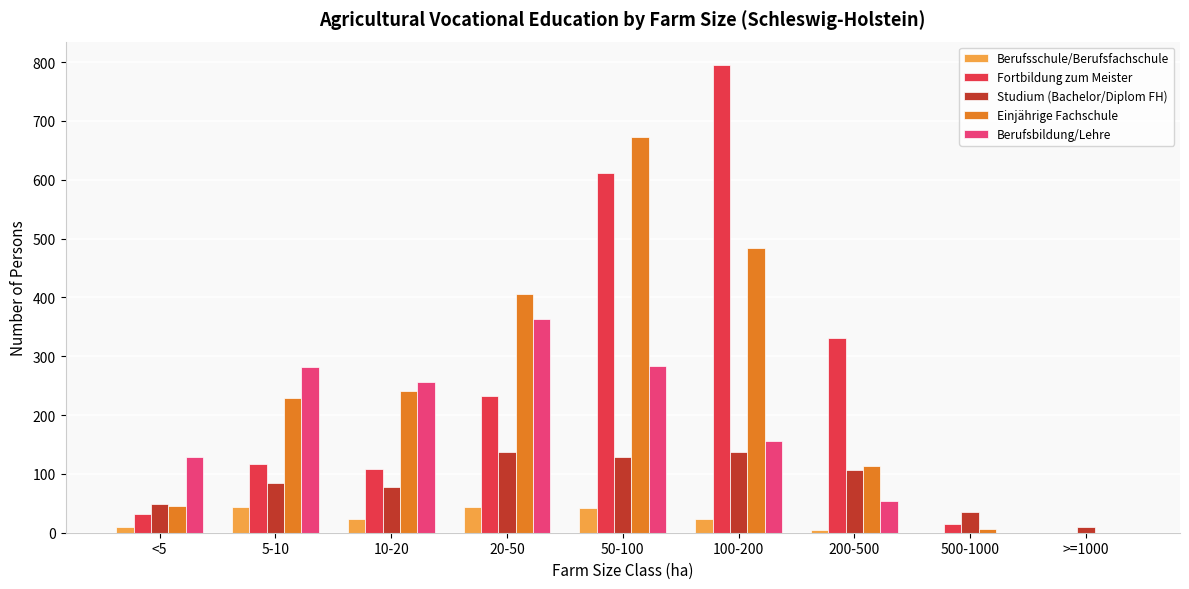

What is the maximum value shown in the chart?

795